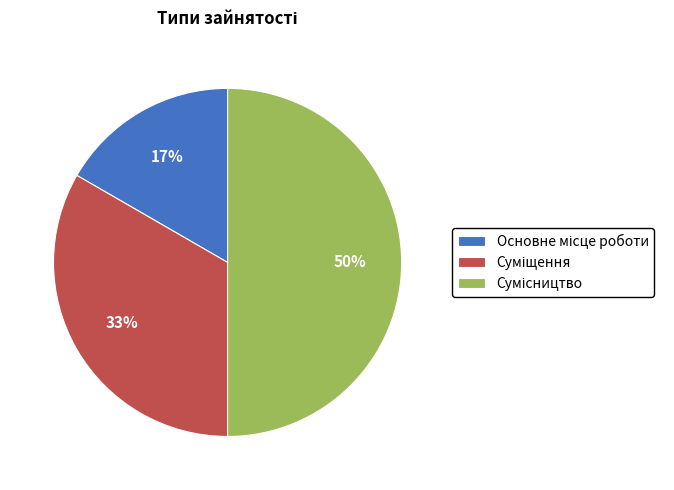

To the nearest percent, what is the difference between the largest and smallest slice percentages?

33%